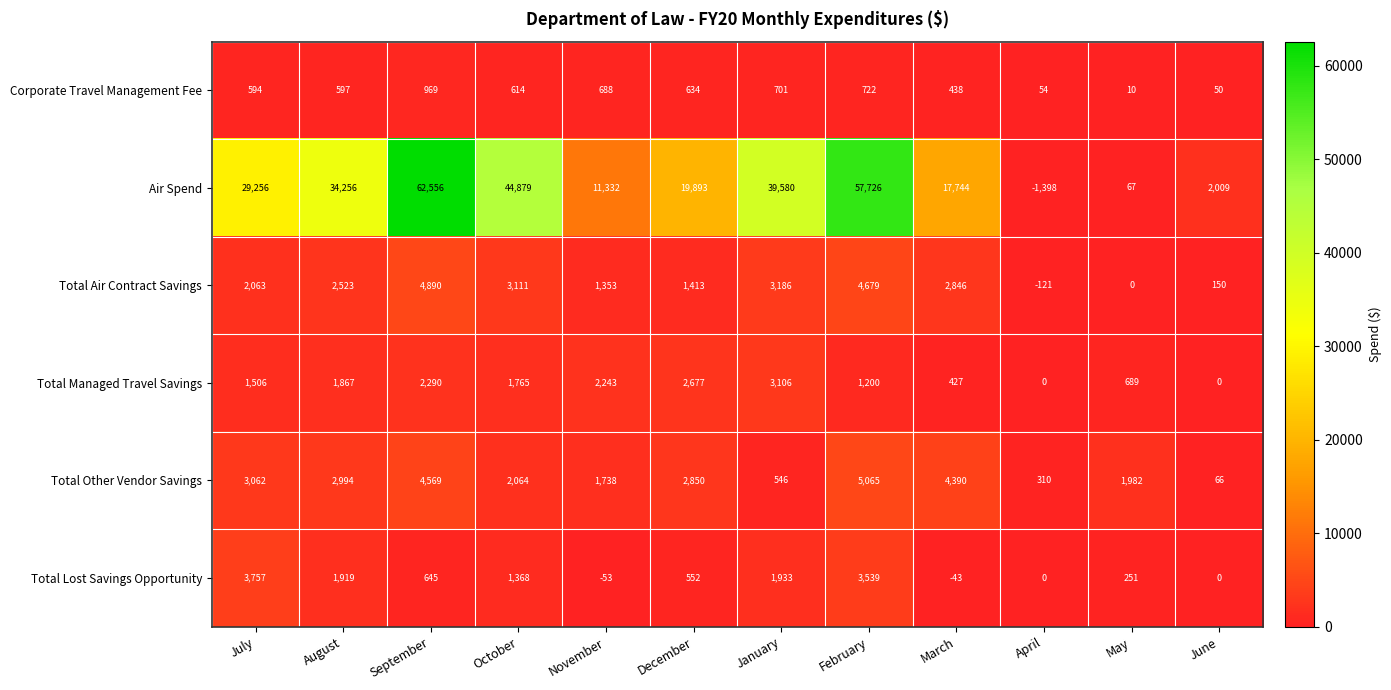

Is it true that Total Air Contract Savings equals -121 at April?

True